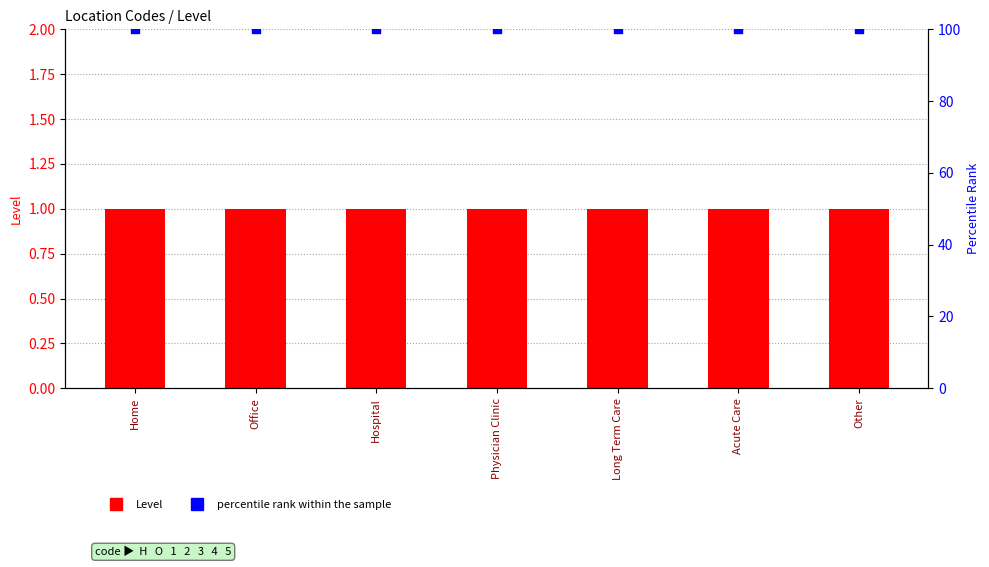

Which series has the largest total across all categories?

percentile rank within the sample